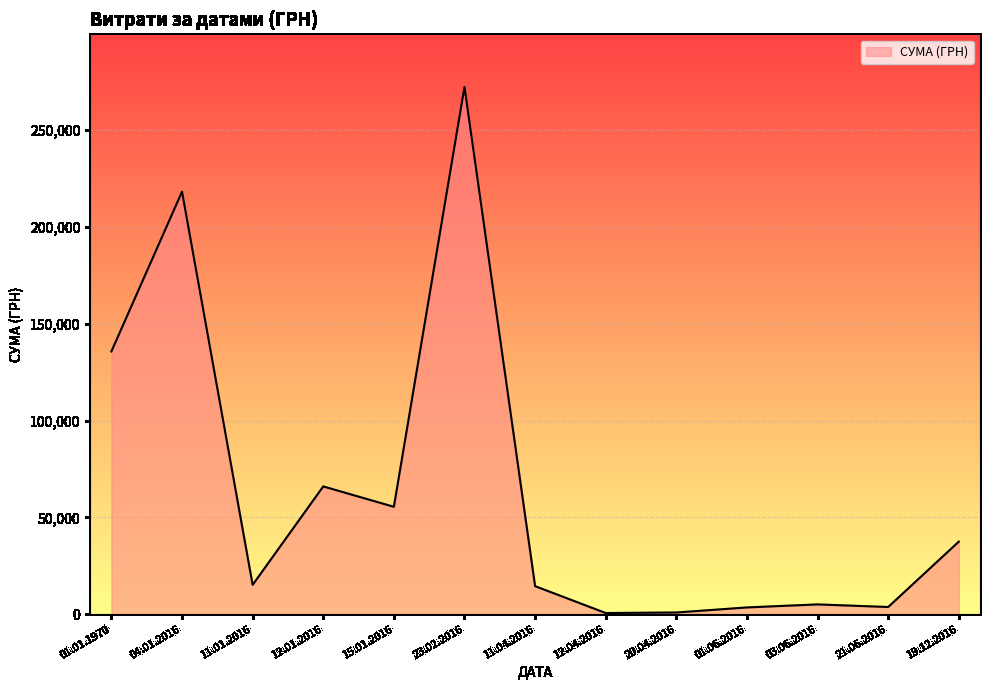

Between 01.01.1970 and 11.01.2016, which is larger?

01.01.1970